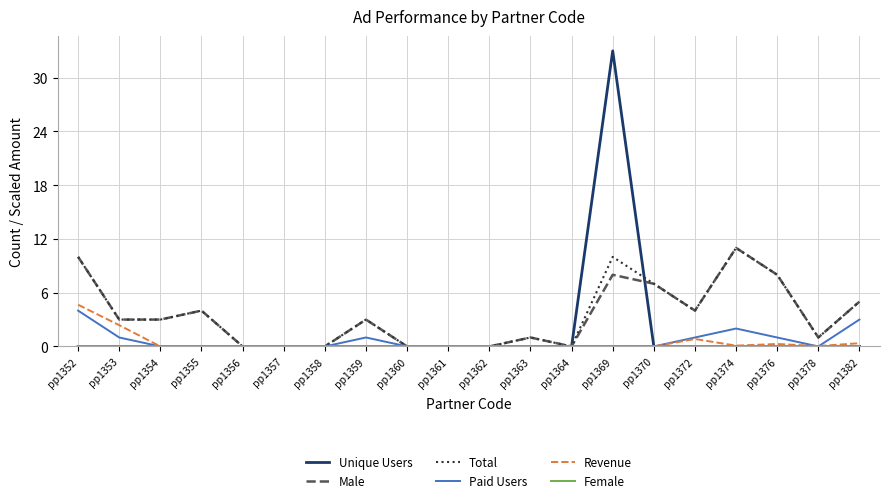

What is the greatest value displayed?

33.0